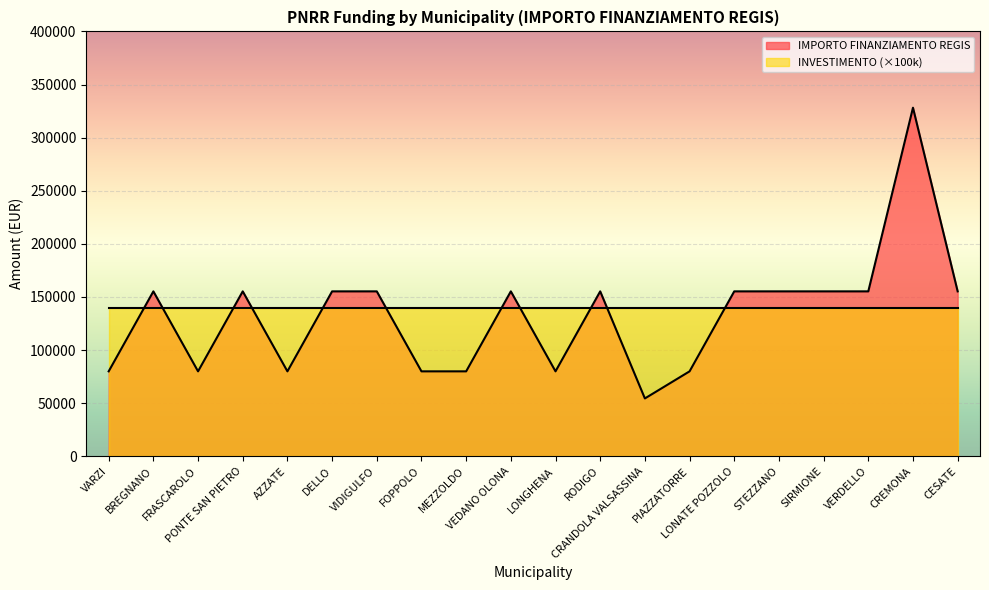

What is the greatest value displayed?

328160